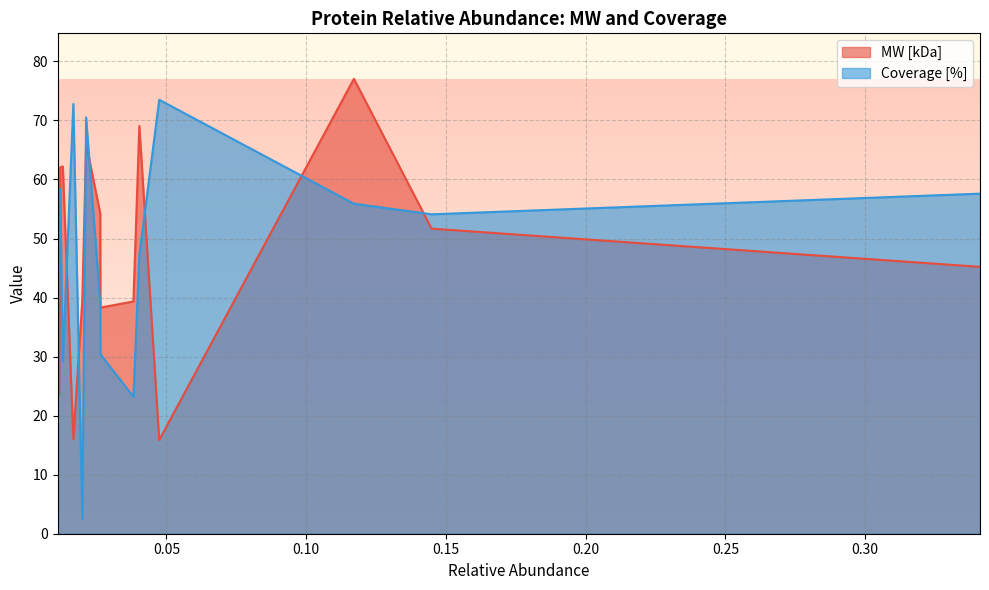

Reading left to right, what are all the values shown in this chart?

MW [kDa]: HP=45.2	HPX=51.7	TF=77.0	TTR=15.9	AFM=69.1	AHSG=39.3	APOH=38.3	A1BG=54.3	KRT1=66.0	TMEM198=39.5	HBB=16.0	PGLYRP2=62.2	KRT9=62.1	ORM1=23.5	AZGP1=34.3
Coverage [%]: HP=57.6	HPX=54.1	TF=55.9	TTR=73.5	AFM=47.2	AHSG=23.2	APOH=30.4	A1BG=39.0	KRT1=70.5	TMEM198=2.5	HBB=72.8	PGLYRP2=29.2	KRT9=58.4	ORM1=40.3	AZGP1=38.6